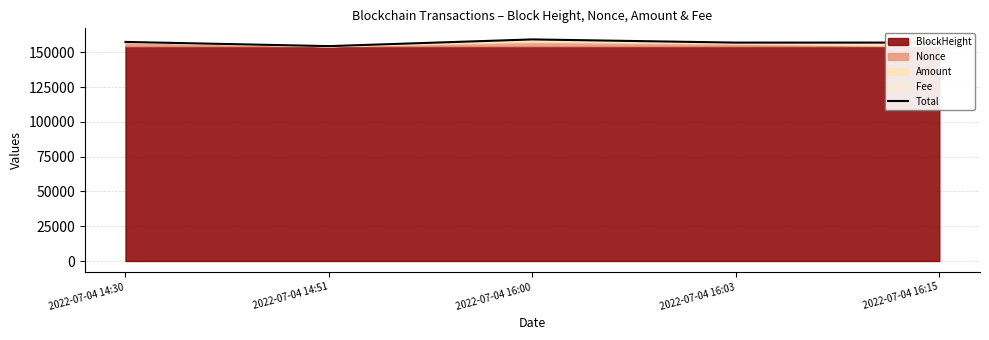

Rank the categories by value from highest to lowest.

2022-07-04 16:00, 2022-07-04 14:30, 2022-07-04 16:15, 2022-07-04 16:03, 2022-07-04 14:51